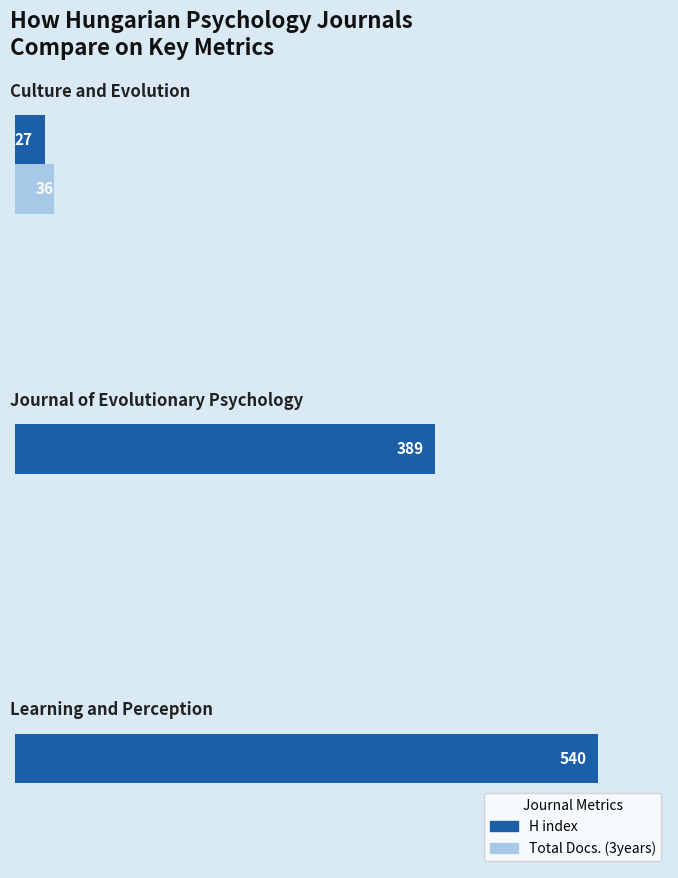

Which series has the largest total across all categories?

H index